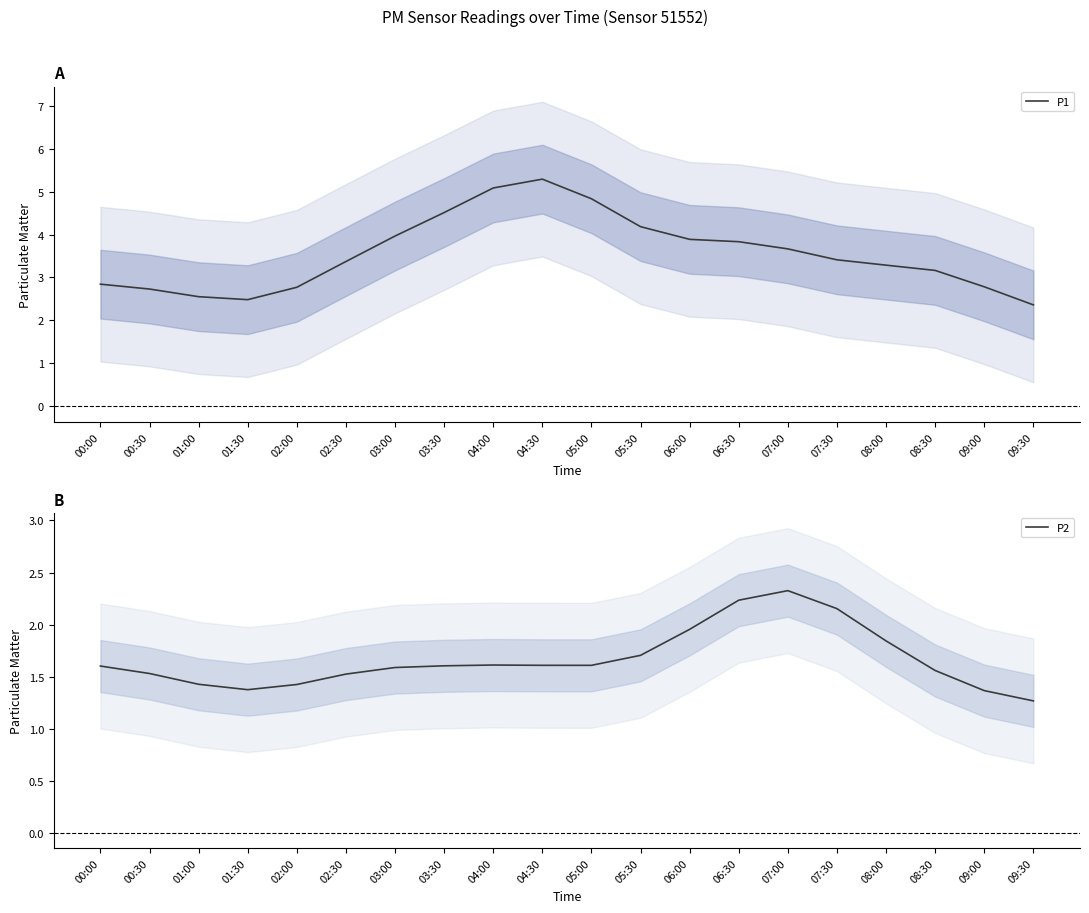

Is the value of P2 at 08:00 greater than the value of P1 at 00:00?

No